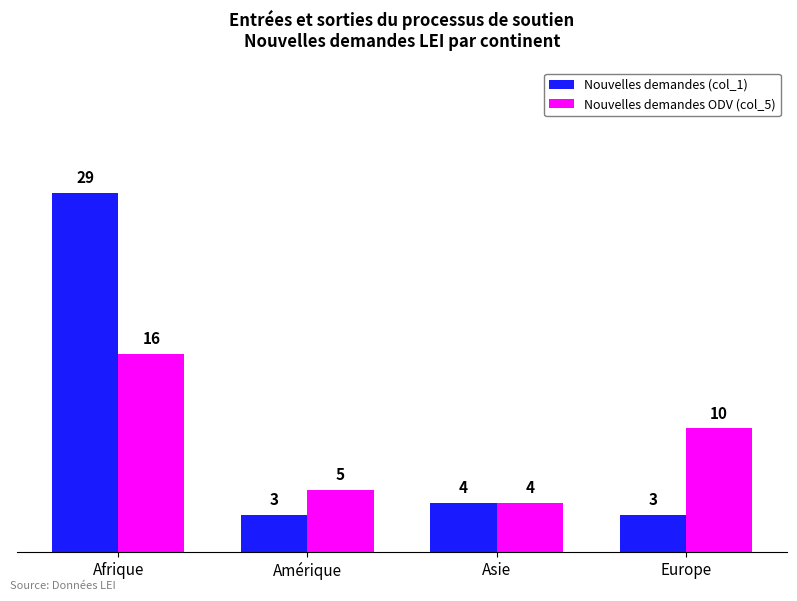

What is the value of the Nouvelles demandes (col_1) bar at the 3rd from the left?

4